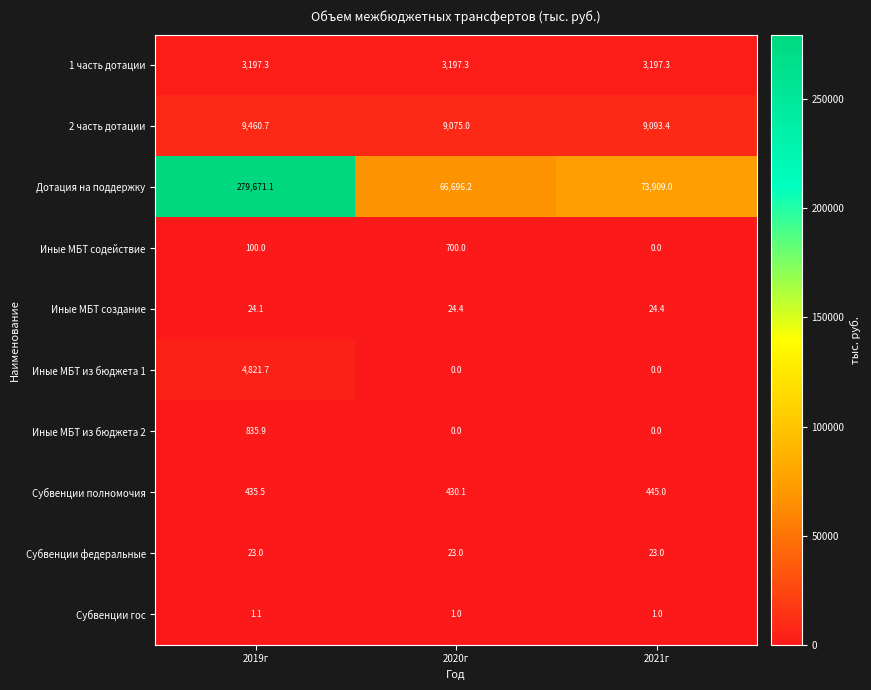

Reading left to right, extract all data points from this chart.

1 часть дотации: 3197.3	3197.3	3197.3
2 часть дотации: 9460.7	9075.0	9093.4
Дотация на поддержку: 279671.1	66696.2	73909.0
Иные МБТ содействие: 100.0	700.0	0.0
Иные МБТ создание: 24.1	24.4	24.4
Иные МБТ из бюджета 1: 4821.7	0.0	0.0
Иные МБТ из бюджета 2: 835.9	0.0	0.0
Субвенции полномочия: 435.5	430.1	445.0
Субвенции федеральные: 23.0	23.0	23.0
Субвенции гос: 1.1	1.0	1.0